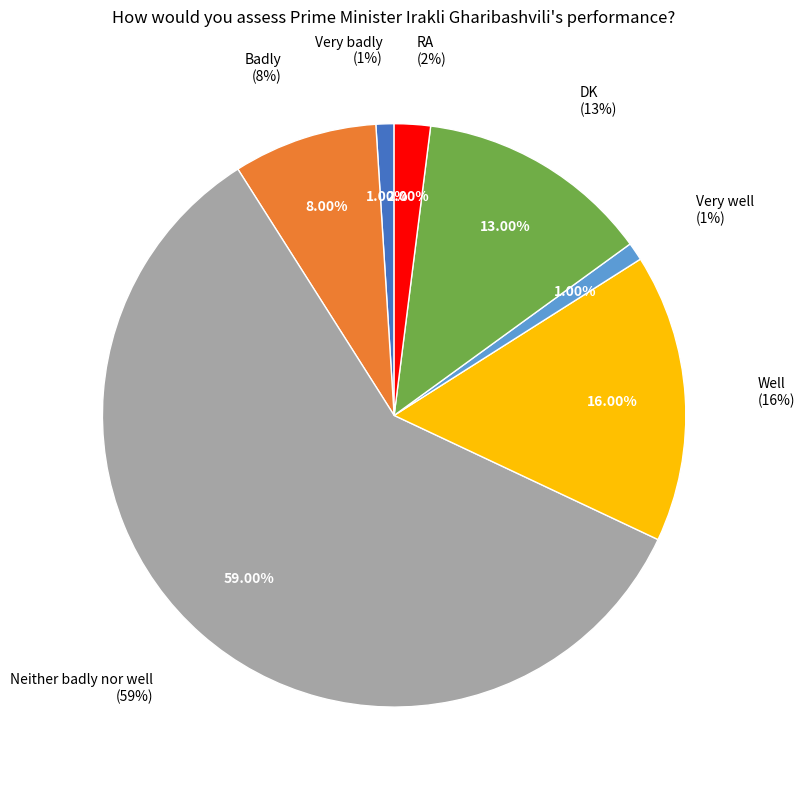

To the nearest percent, what is the difference between the largest and smallest slice percentages?

58%